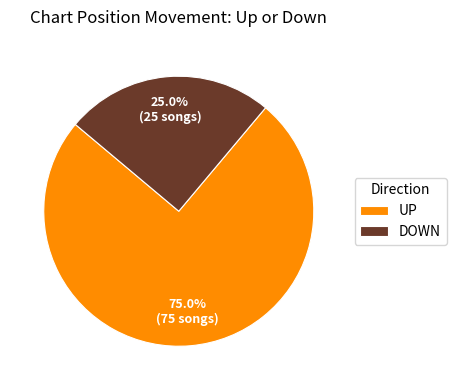

What percentage do UP and DOWN together represent?

100.0%